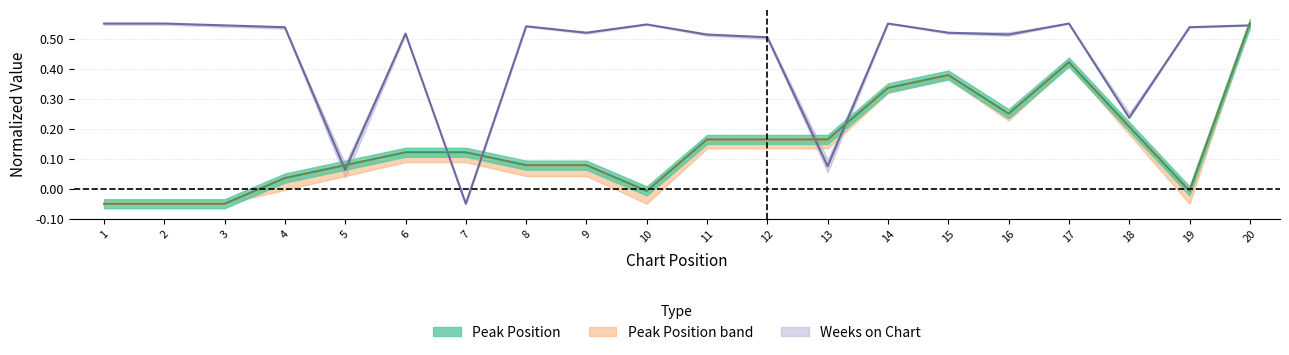

At which category is the sum across all series the highest?

20